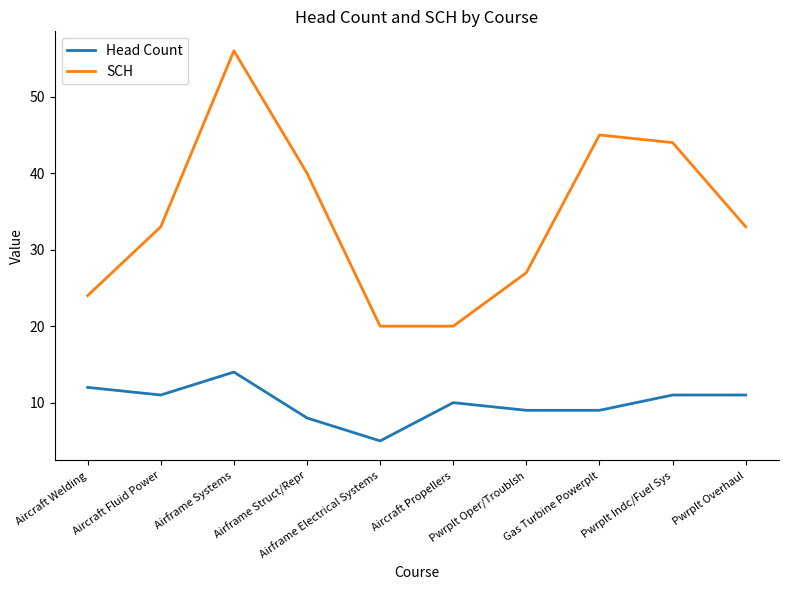

List the series in order of their peak value, highest first.

SCH, Head Count